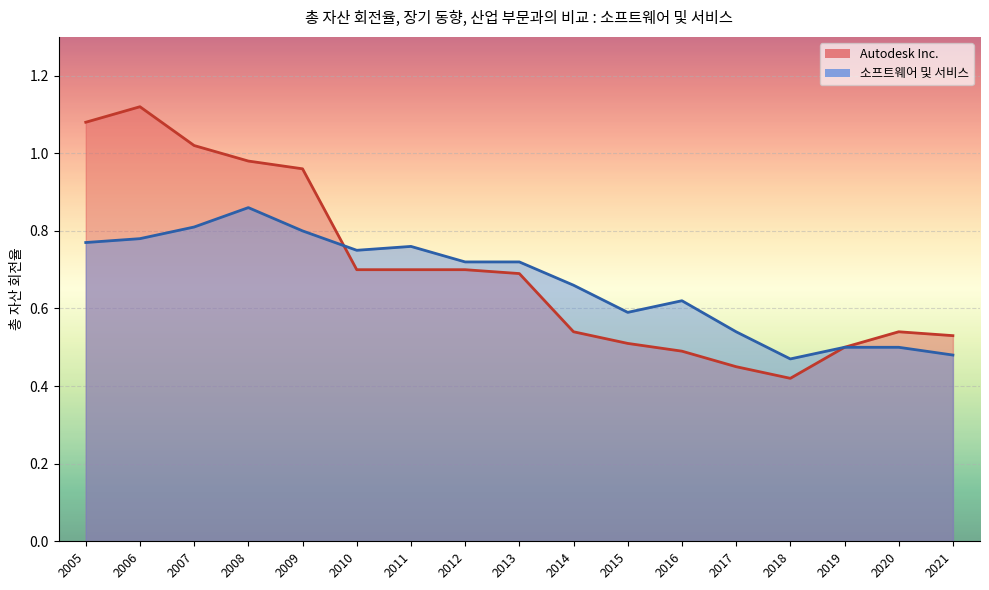

True or false: 소프트웨어 및 서비스 (line) and Autodesk Inc. (line) intersect in this chart.

True